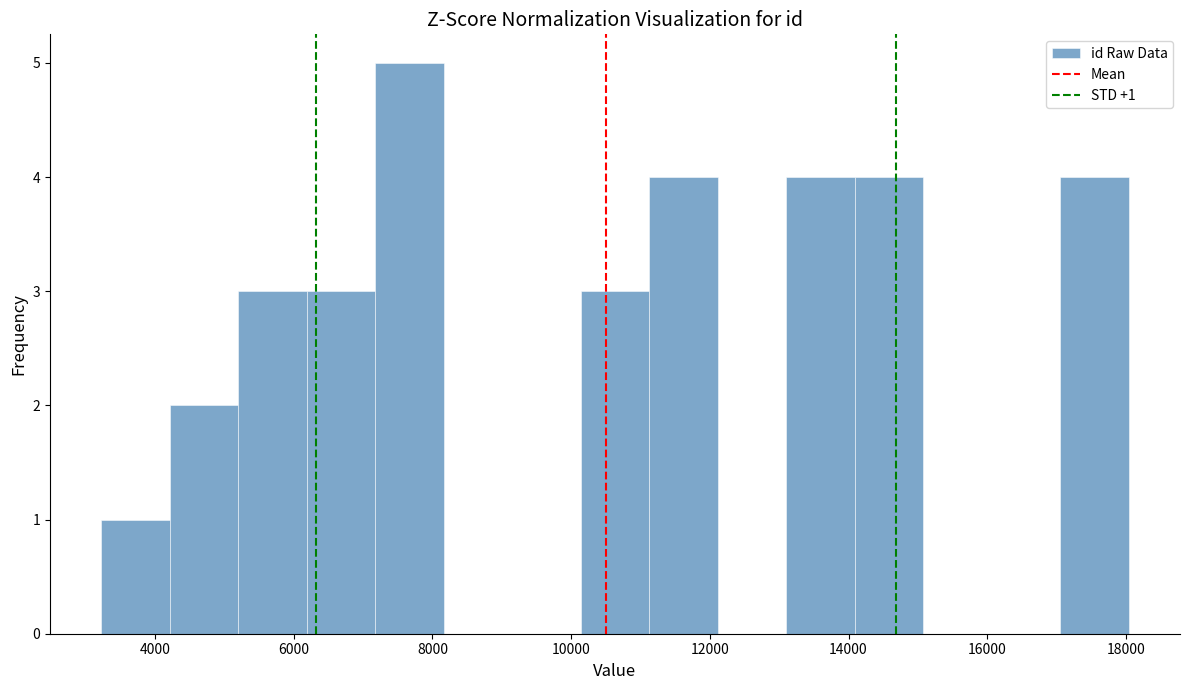

Over which range of the x-axis is the bar tallest?

7200 to 8200